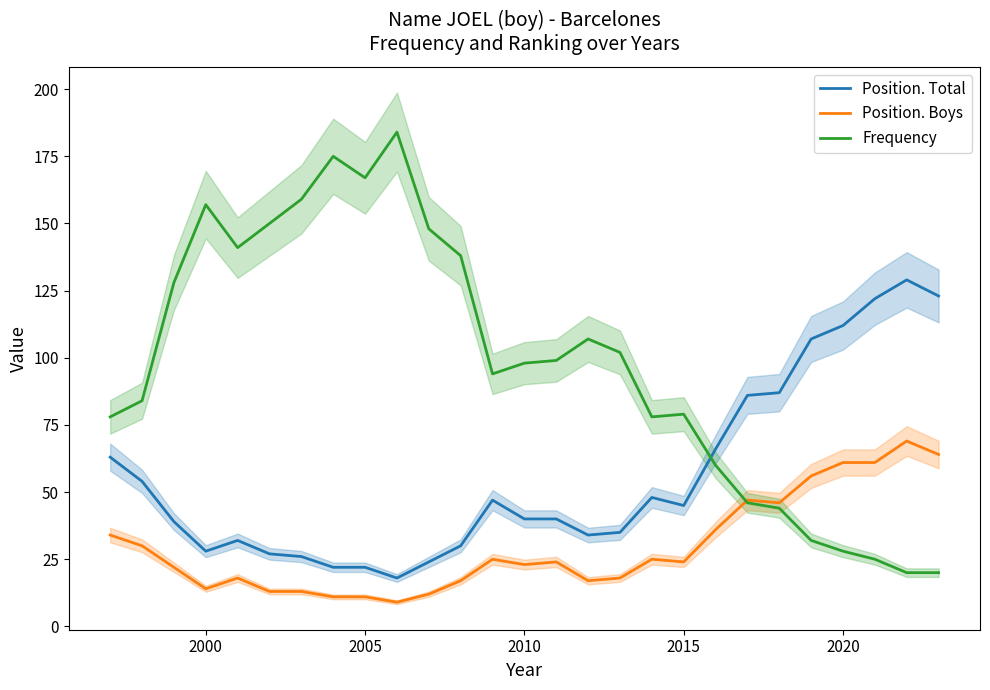

How many data points does each series have?

27